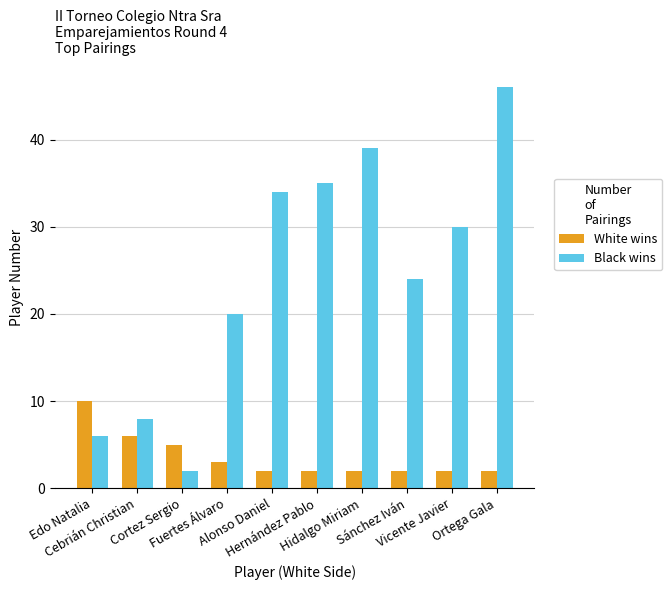

At Hidalgo Miriam, list the series in order from smallest to largest.

White wins, Black wins